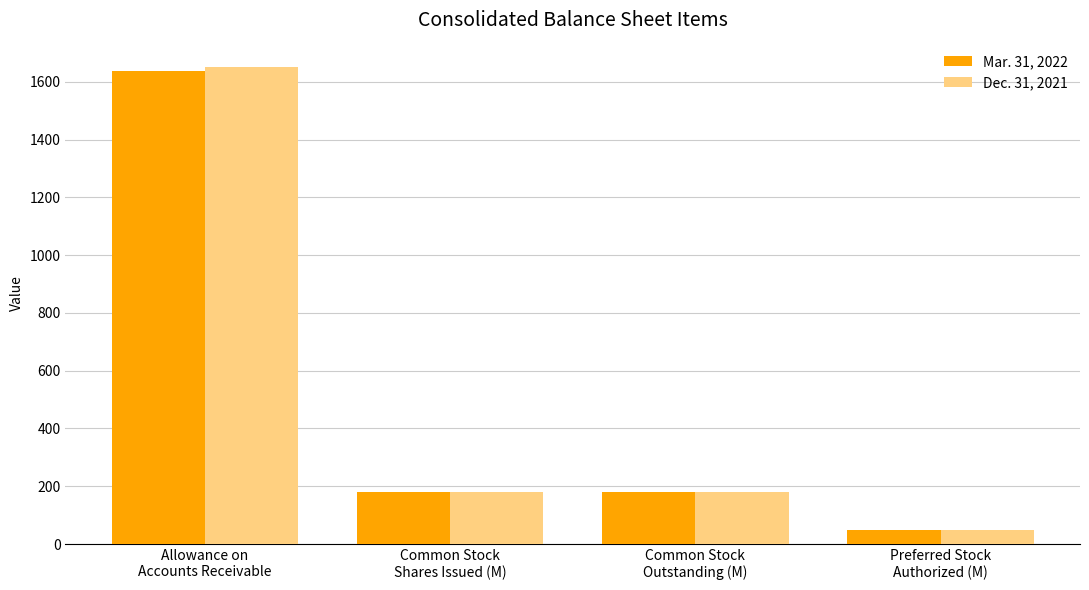

How many values in the Dec. 31, 2021 series are below 179?

1